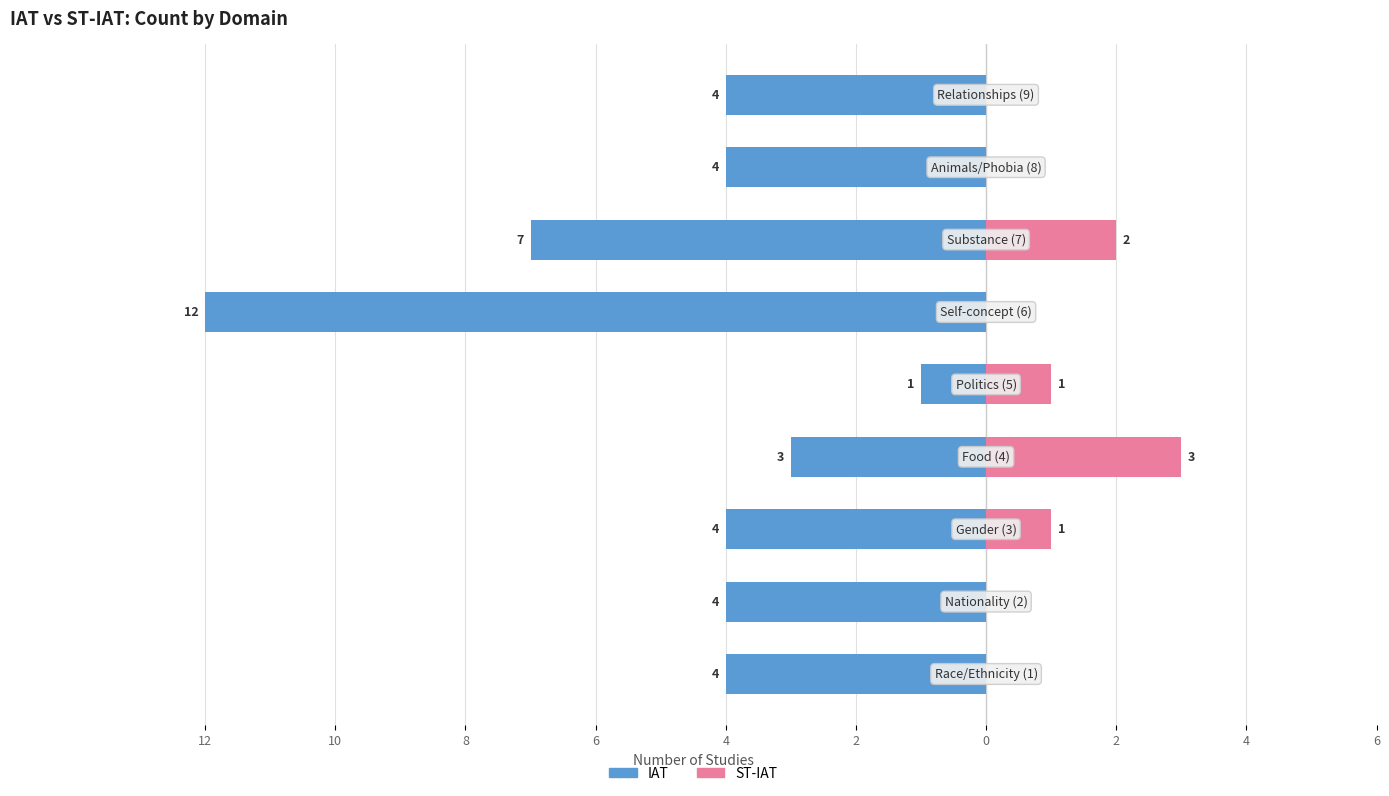

At how many categories does at least one series exceed -3?

9